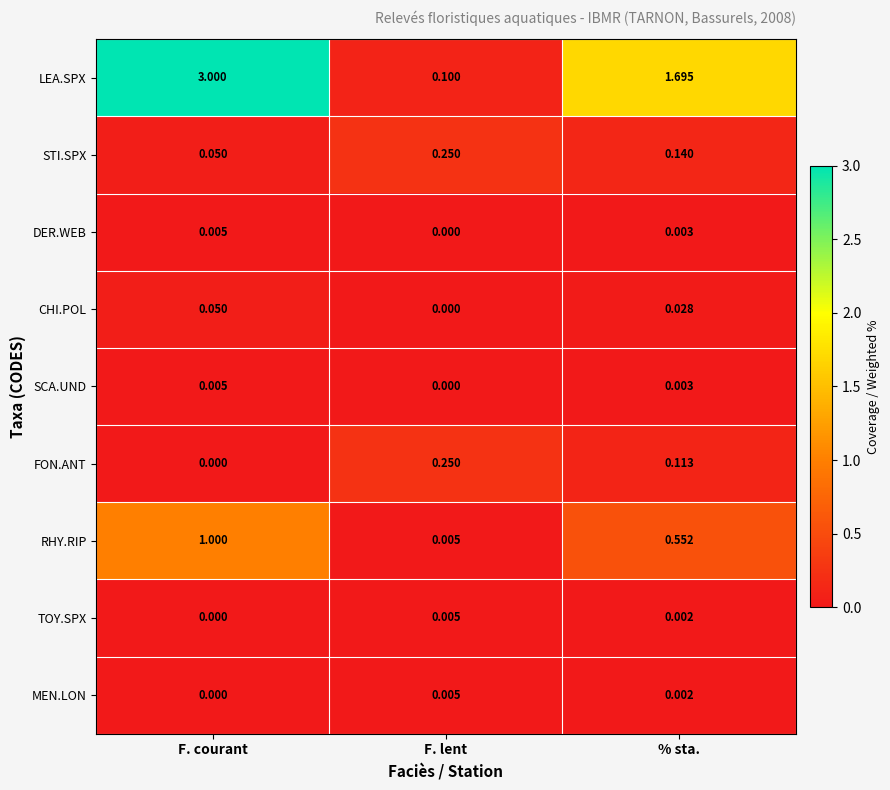

How many distinct data groups are displayed?

9